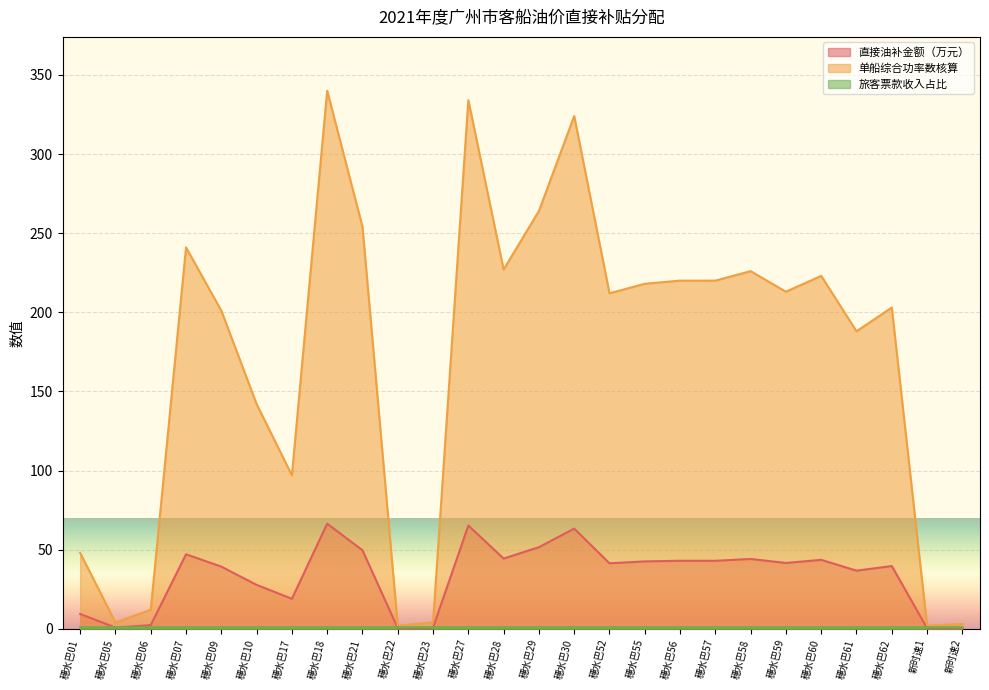

Read the 直接油补金额（万元） value at 穗水巴10.

27.8